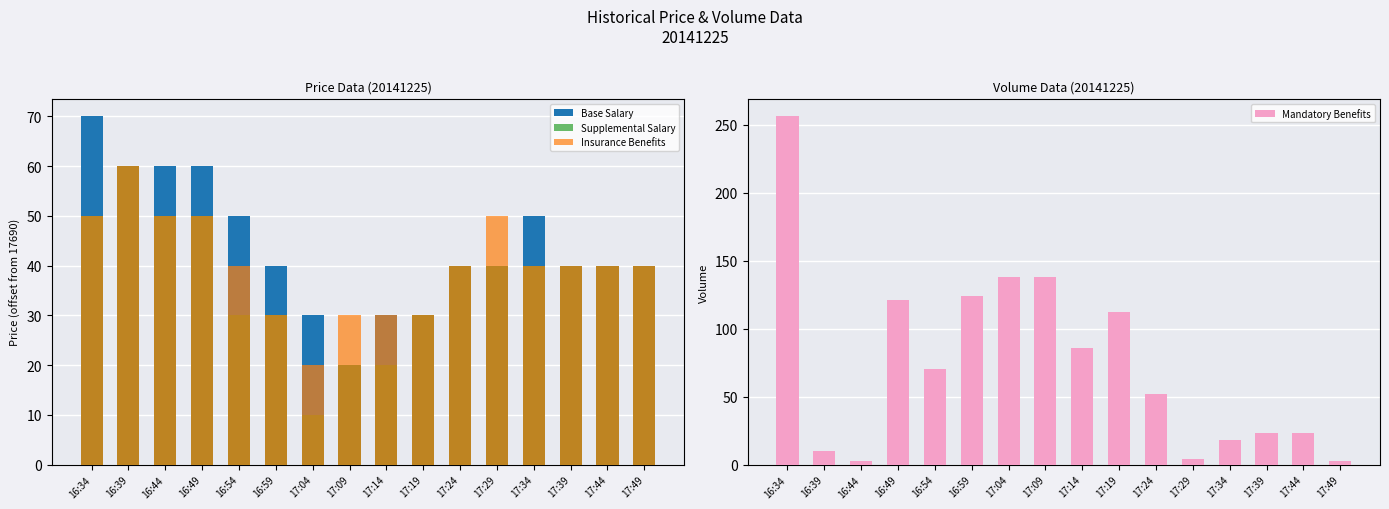

What is the value of the Insurance Benefits bar at the 2nd from the left?

60